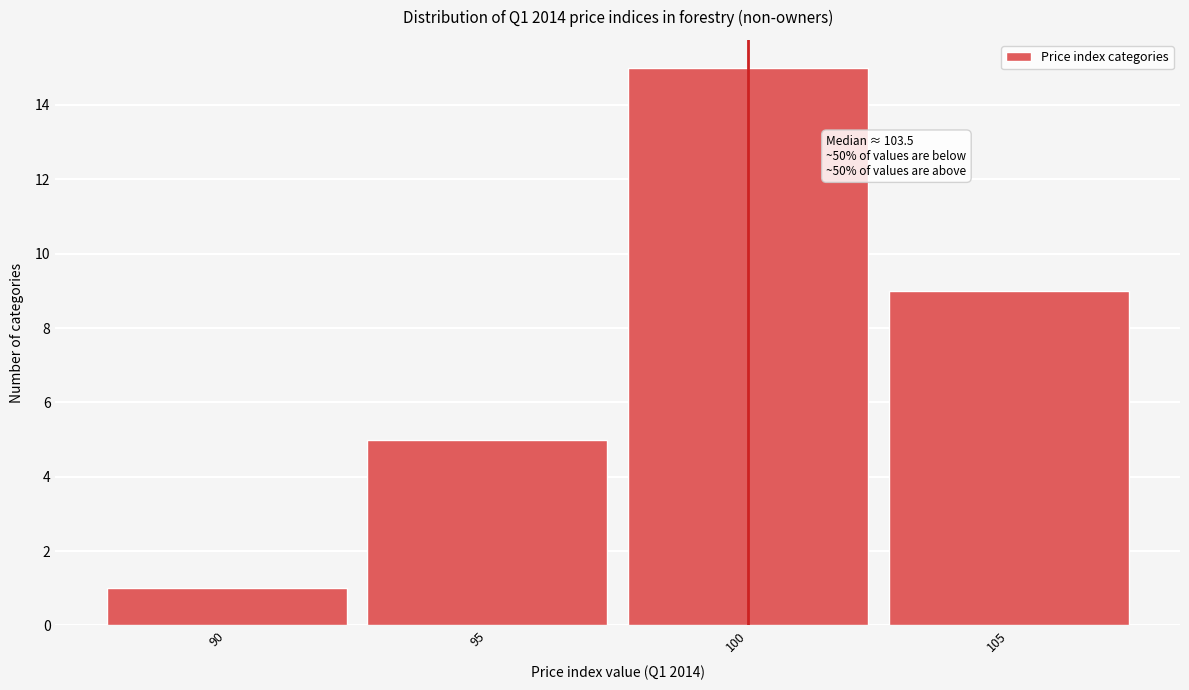

Reading left to right, what are all the values shown in this chart?

1	5	15	9